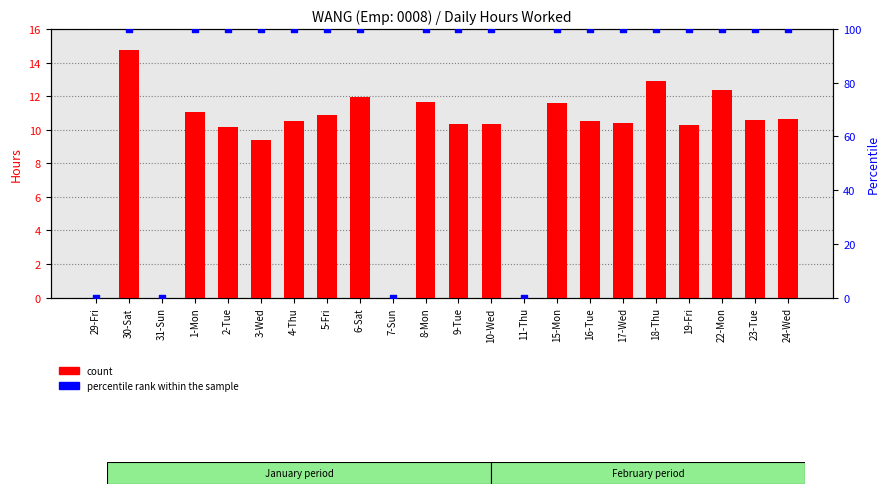

Which series has the largest total across all categories?

percentile rank within the sample